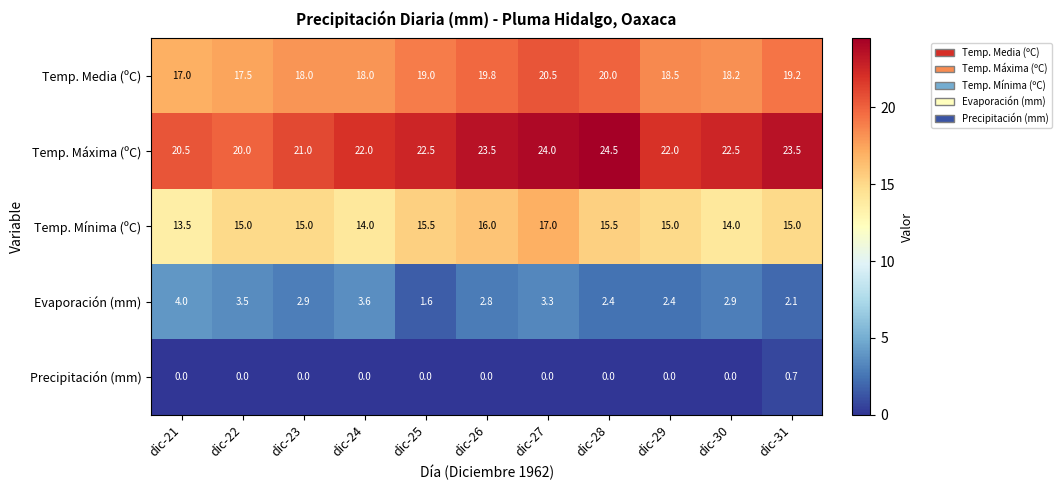

The value of Temp. Media (ºC) at dic-21 is 11.5. True or false?

False